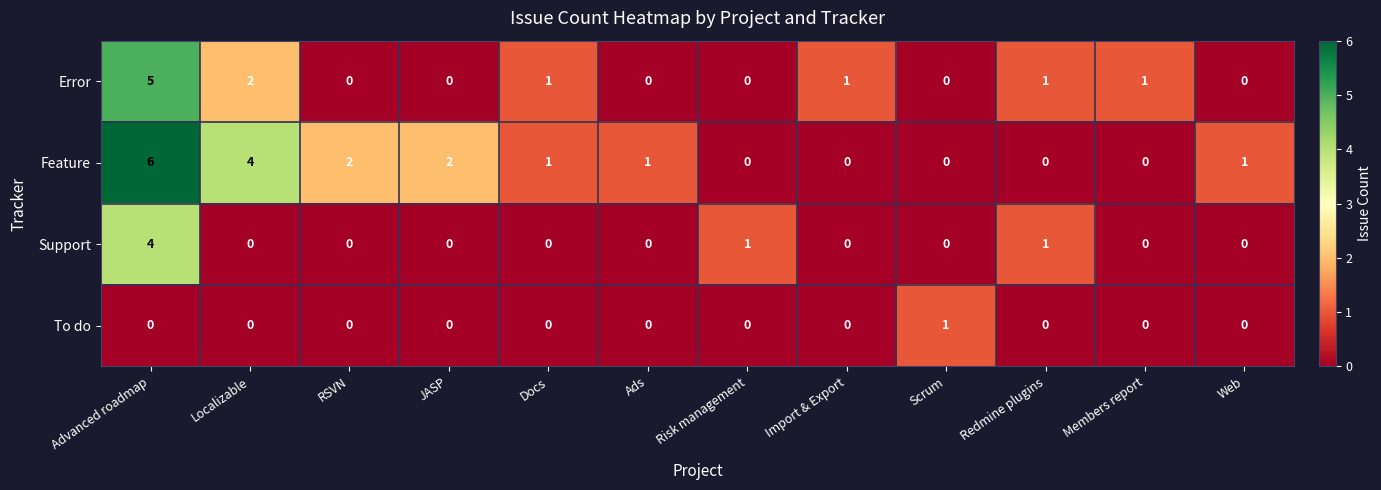

The Feature series shows 2 at RSVN. True or false?

True